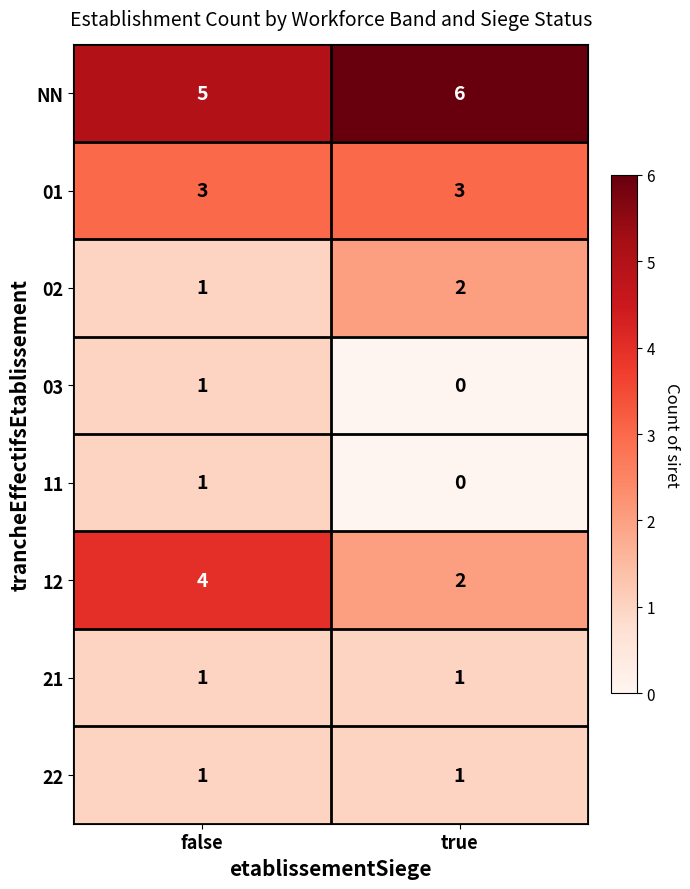

The 21 series shows 2 at false. True or false?

False